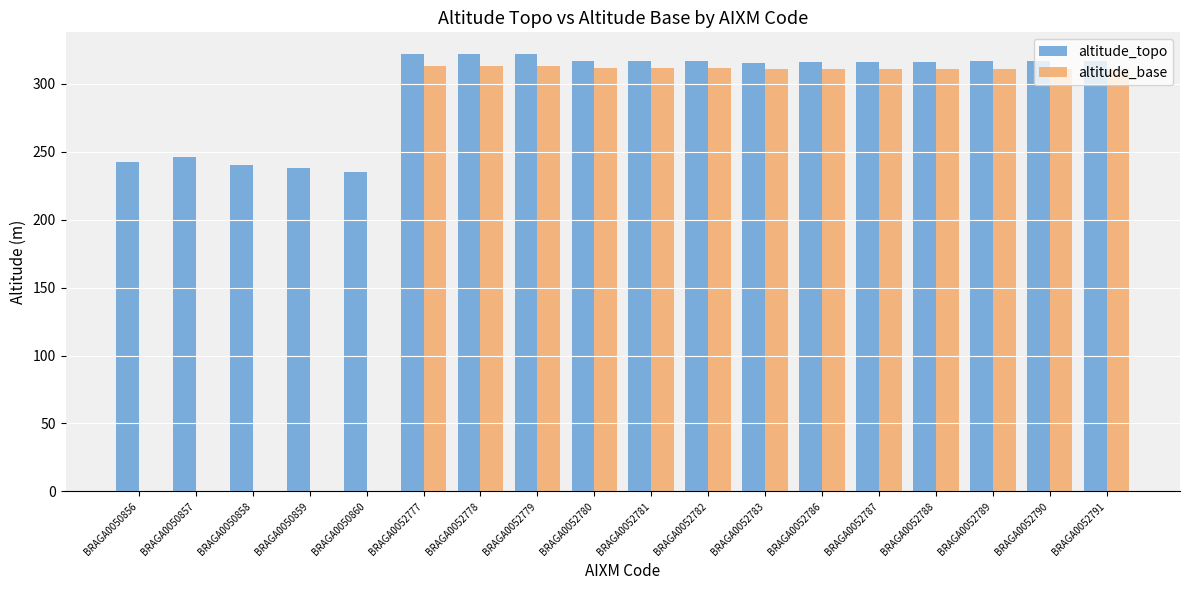

Is the value of altitude_base at BRAGA0050859 greater than the value of altitude_topo at BRAGA0050860?

No